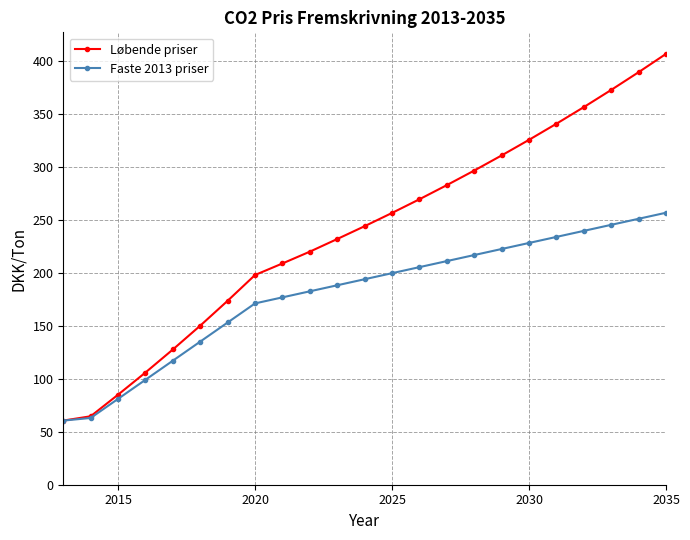

Which series has the largest range (max minus min)?

Løbende priser